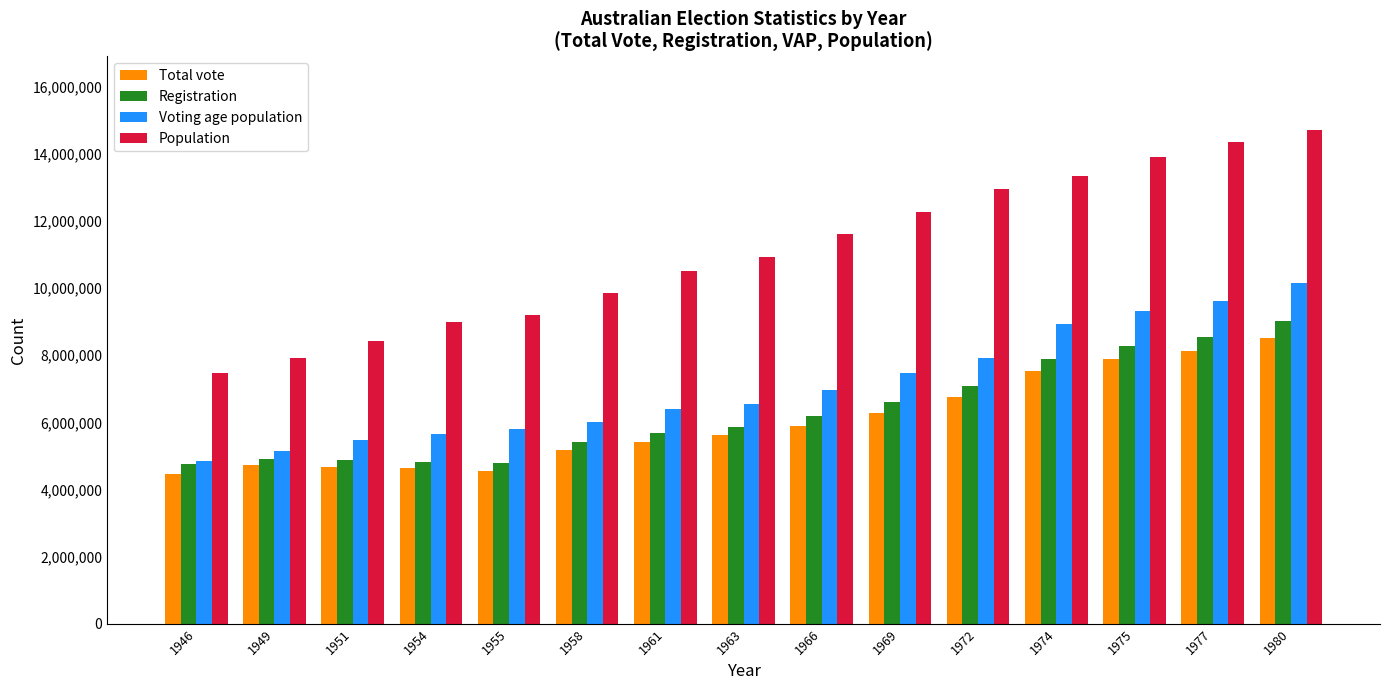

What is the greatest value displayed?

14695000